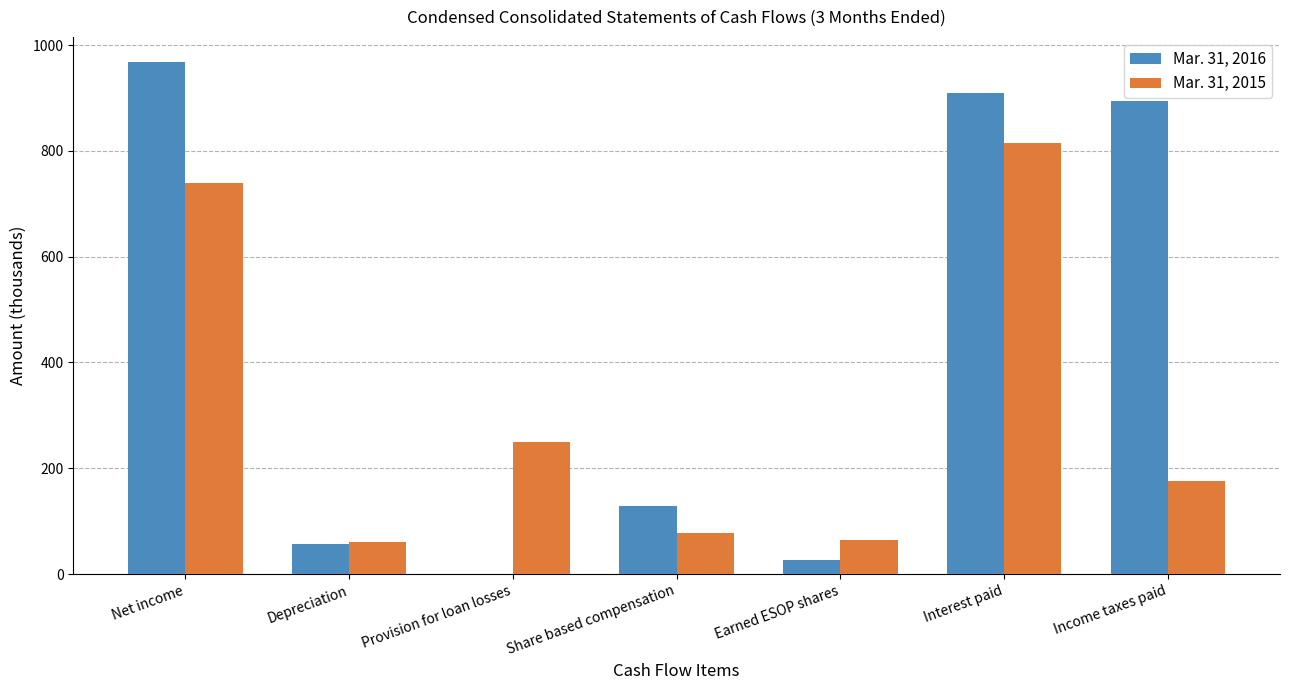

At which category does the chart reach its peak across all series?

Net income